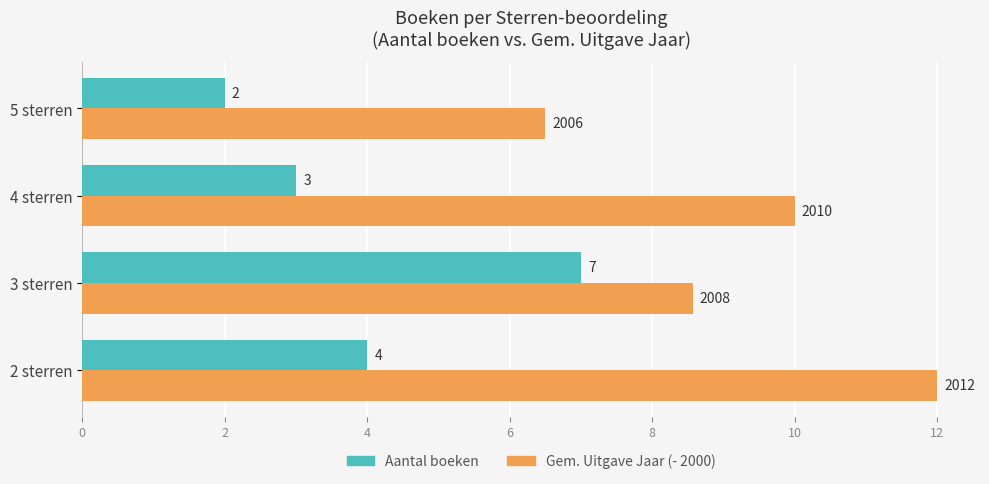

What is the minimum value shown in the chart?

2.0